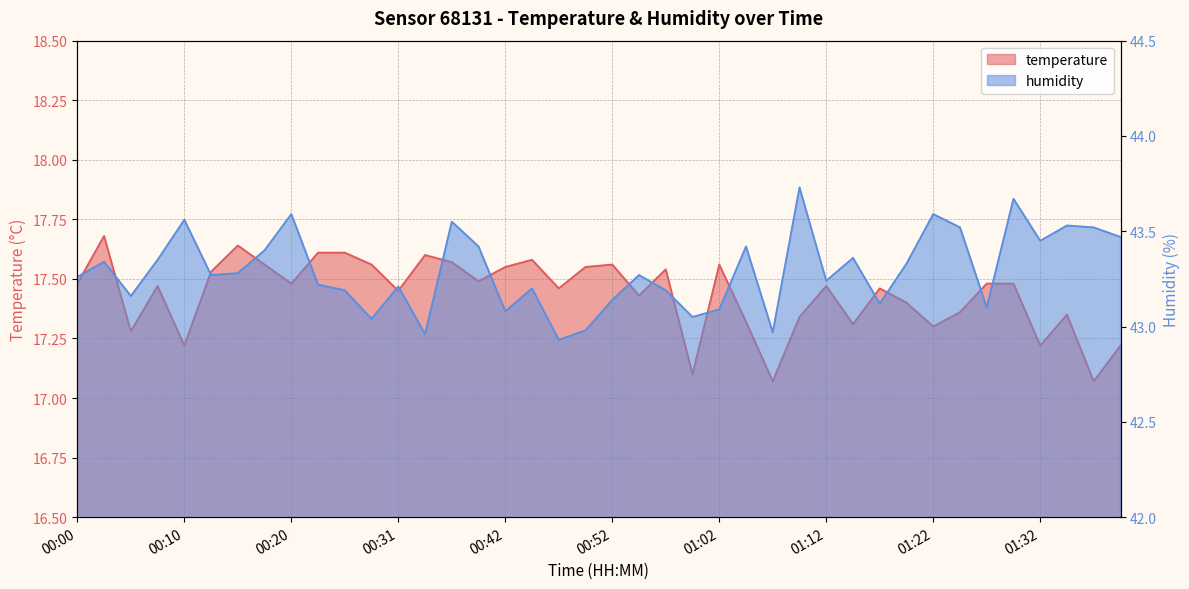

What is the value of the humidity point at the 13th from the left?

43.2